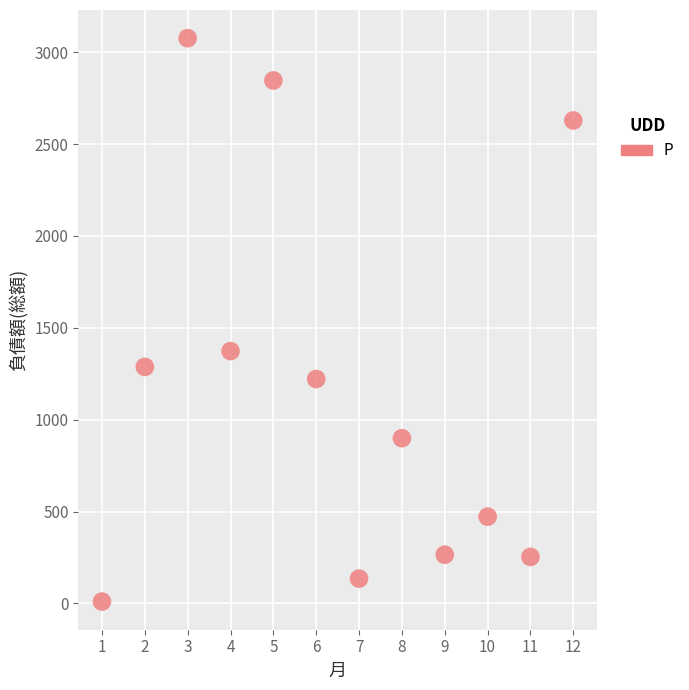

What Y value in the scatter plot is closest to 1543?

1373